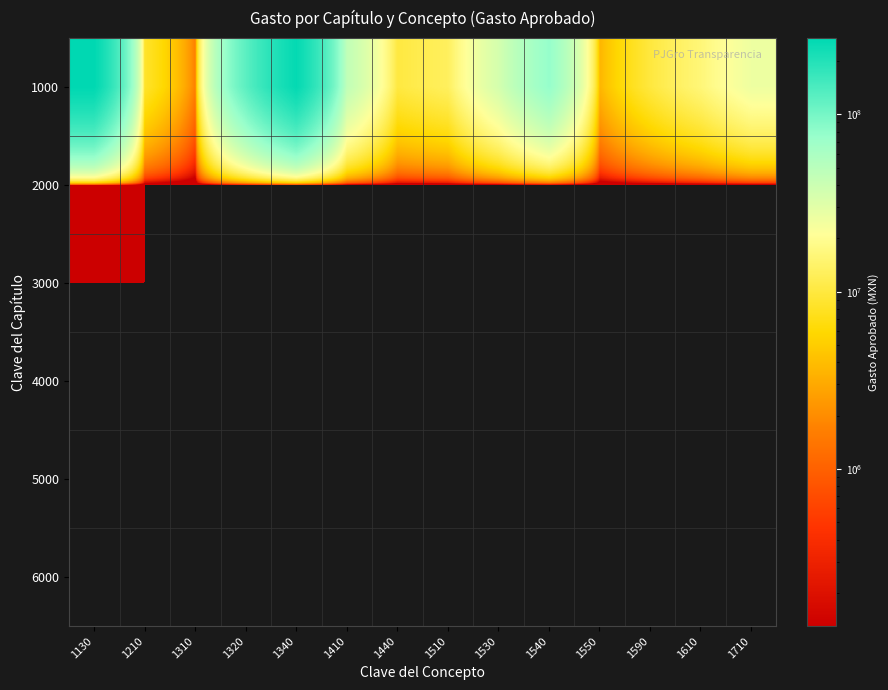

How many categories are shown in the chart?

14